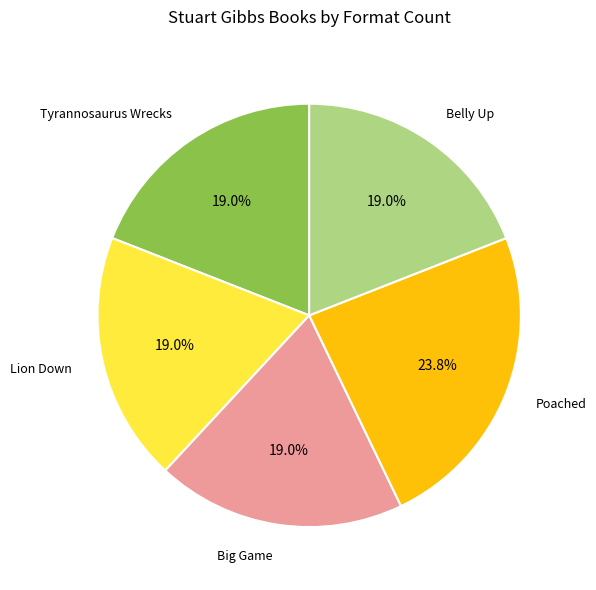

To the nearest percent, what portion does Belly Up represent?

19%